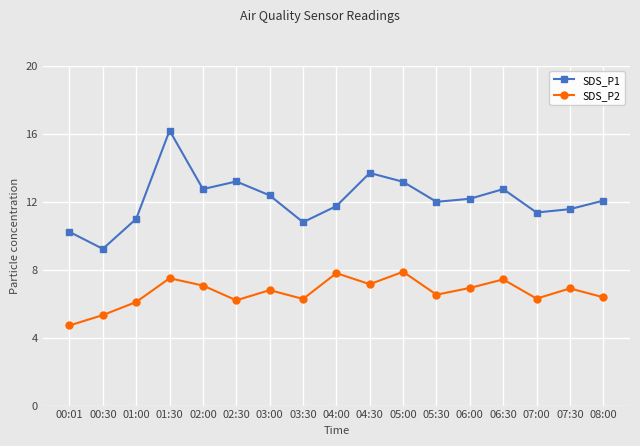

True or false: SDS_P1 has a value of 11.0 at 01:00.

True